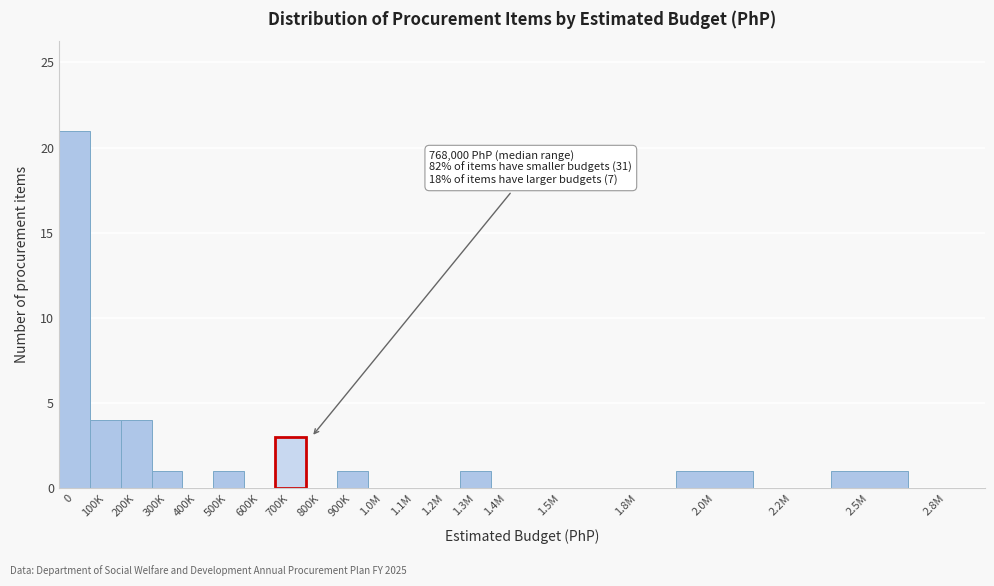

Reading left to right, extract all data points from this chart.

0=21	100K=4	200K=4	300K=1	400K=0	500K=1	600K=0	700K=3	800K=0	900K=1	1.0M=0	1.1M=0	1.2M=0	1.3M=1	1.4M=0	1.5M=0	1.8M=0	2.0M=1	2.2M=0	2.5M=1	2.8M=0